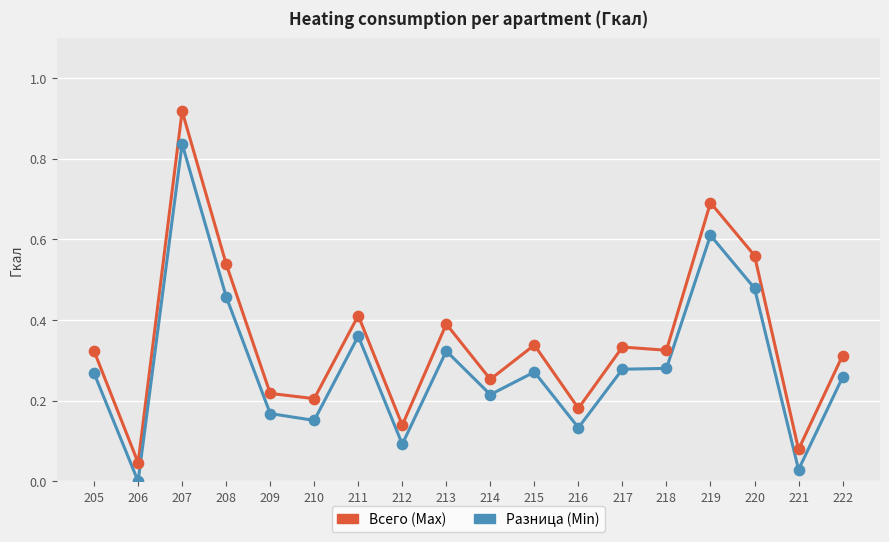

Which label corresponds to the largest value in the chart?

207